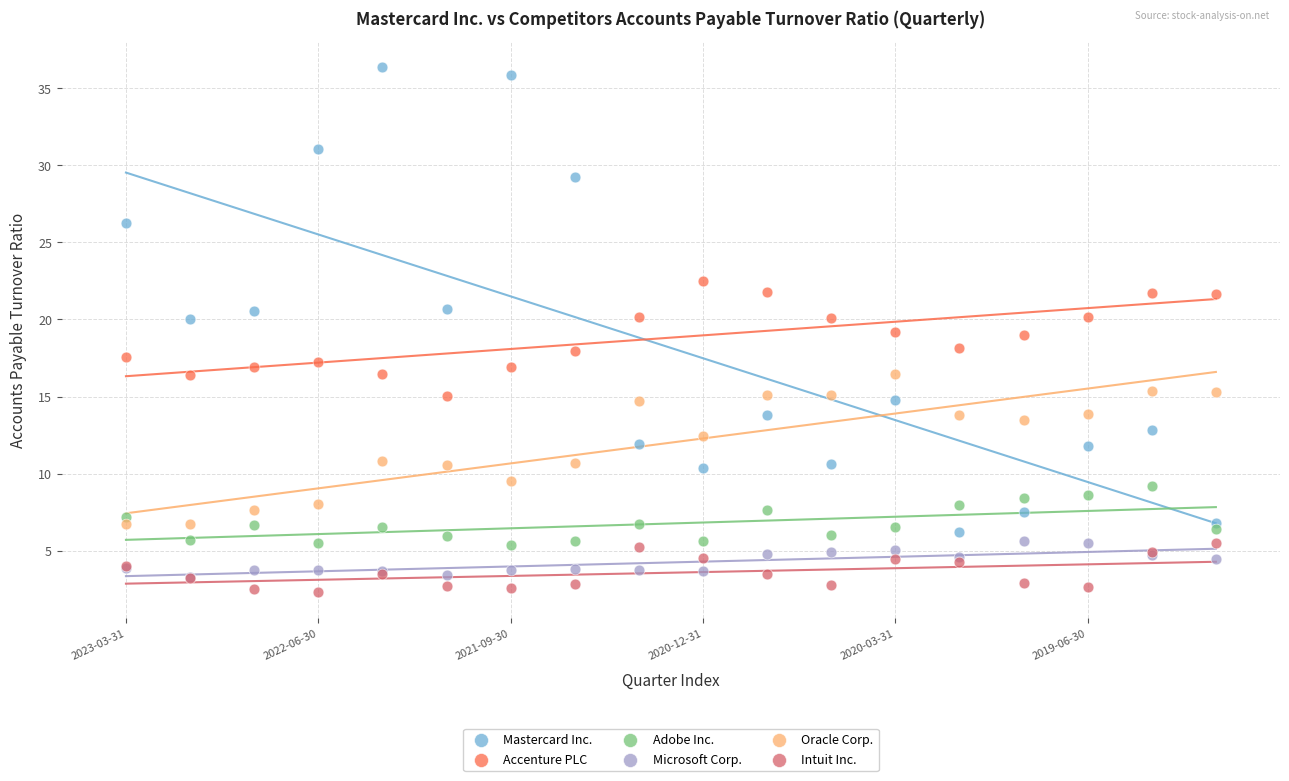

What are all the series names shown in the legend?

Mastercard Inc., Accenture PLC, Adobe Inc., Microsoft Corp., Oracle Corp., Intuit Inc.